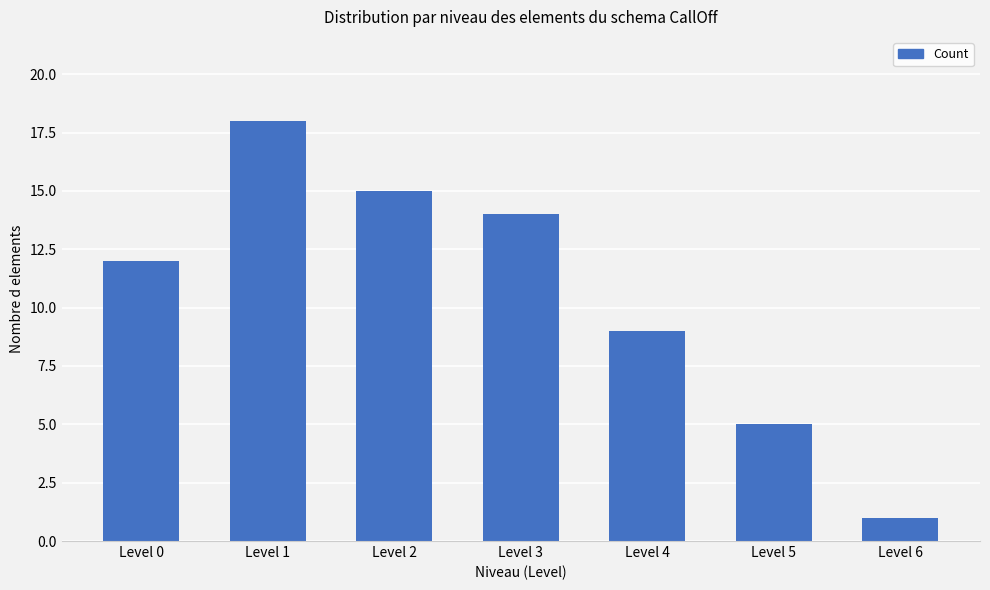

Rank the categories by value from highest to lowest.

Level 1, Level 2, Level 3, Level 0, Level 4, Level 5, Level 6